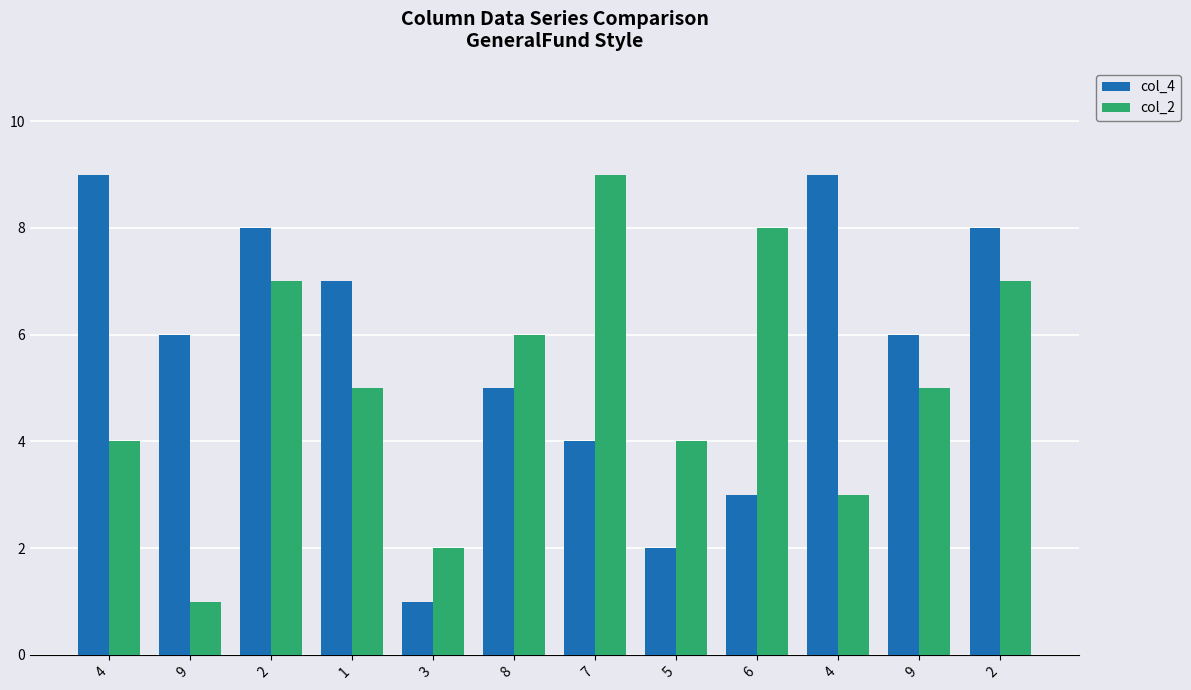

What are all the series names shown in the legend?

col_4, col_2